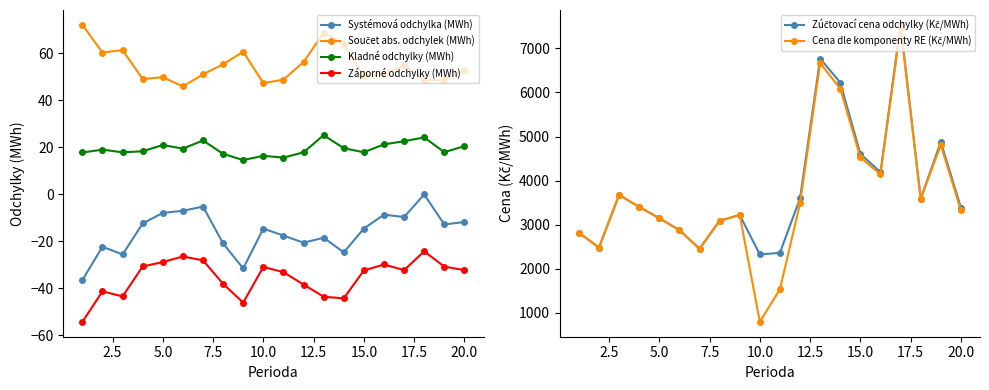

True or false: Systémová odchylka (MWh) has more than 1 points higher than both neighbors.

True